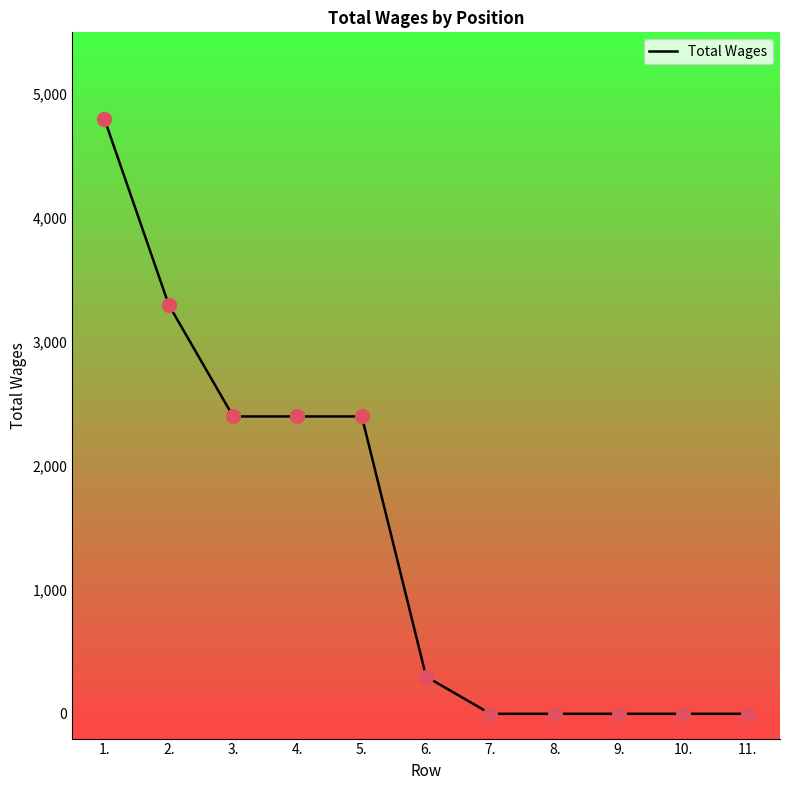

Approximately how many times larger is the value at 3. compared to 1.?

0.5